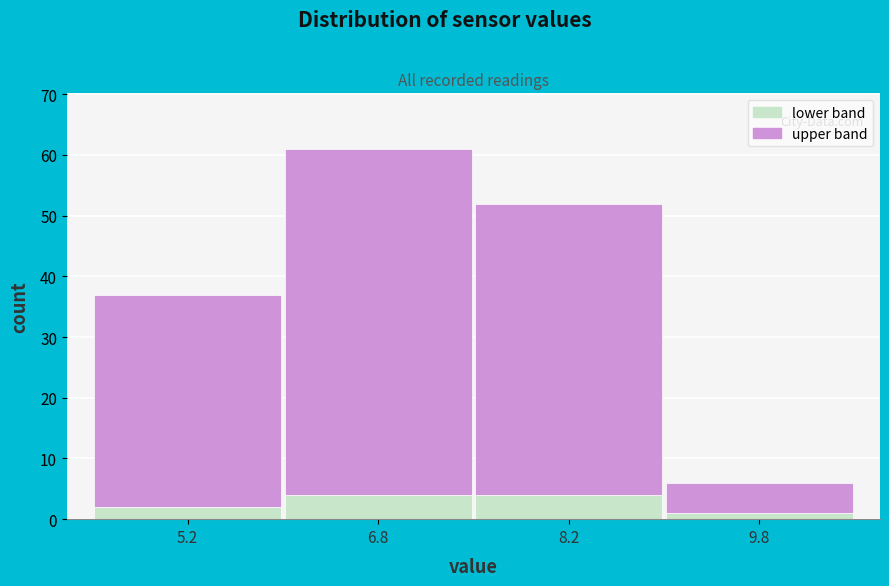

Which range on the x-axis has the tallest stacked bar (by total height)?

6.0 to 7.5